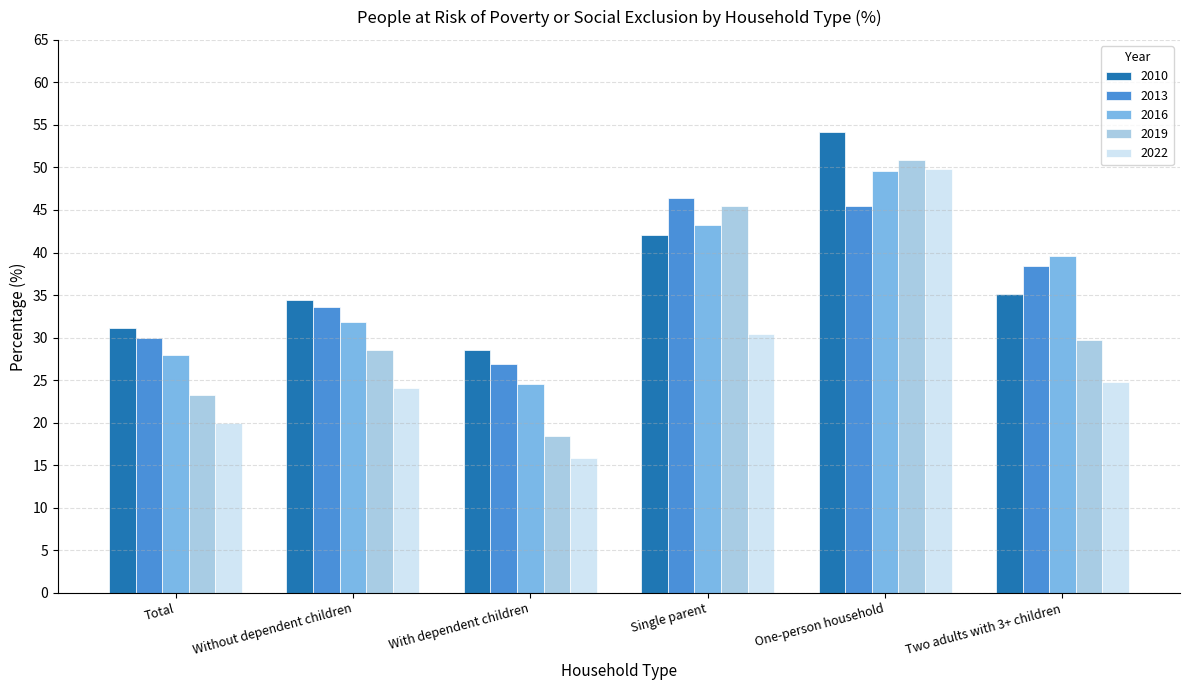

What is the label of the 1st bar from the left?

Total